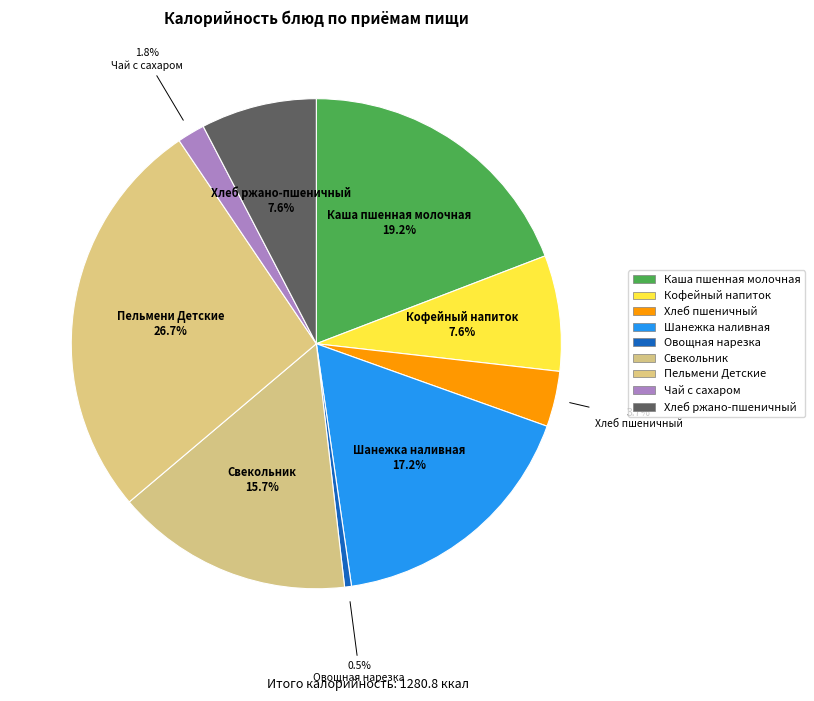

Rank the categories by value from lowest to highest.

Овощная нарезка, Чай с сахаром, Хлеб пшеничный, Кофейный напиток, Хлеб ржано-пшеничный, Свекольник, Шанежка наливная, Каша пшенная молочная, Пельмени Детские